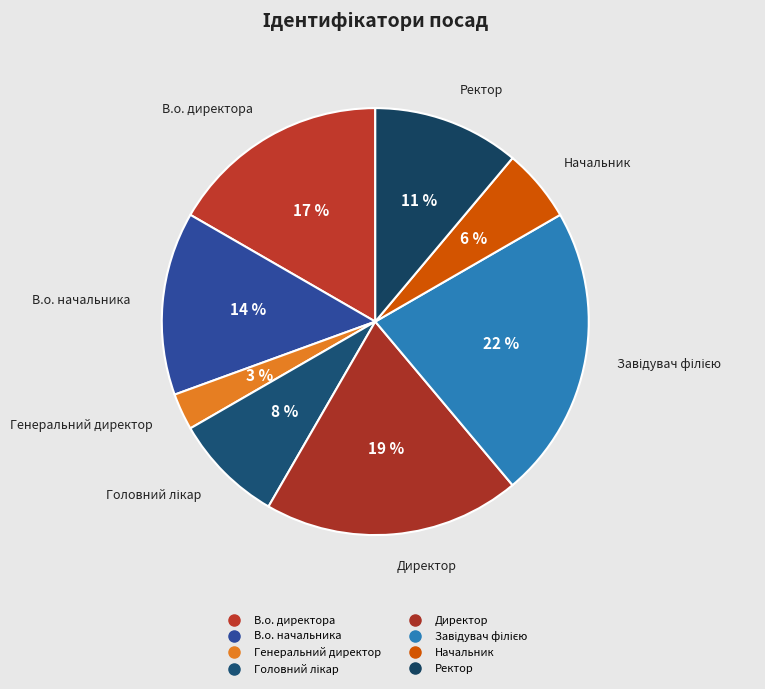

Which slice is the largest?

Завідувач філією